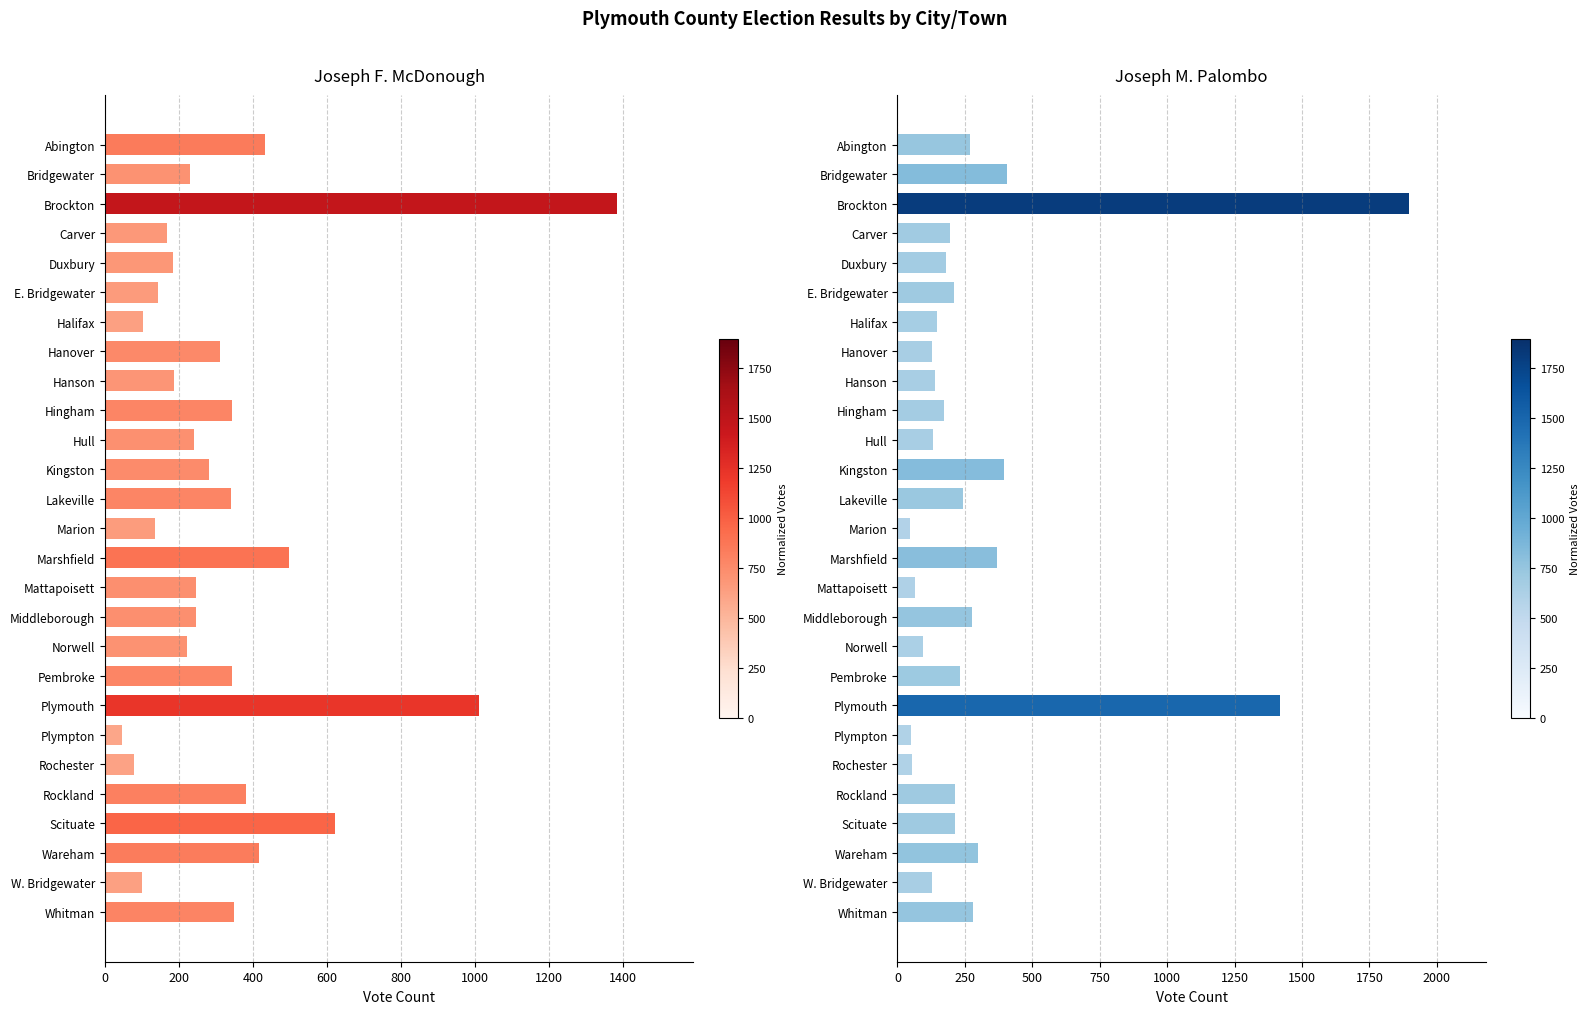

Read the Joseph F. McDonough value at Scituate.

622